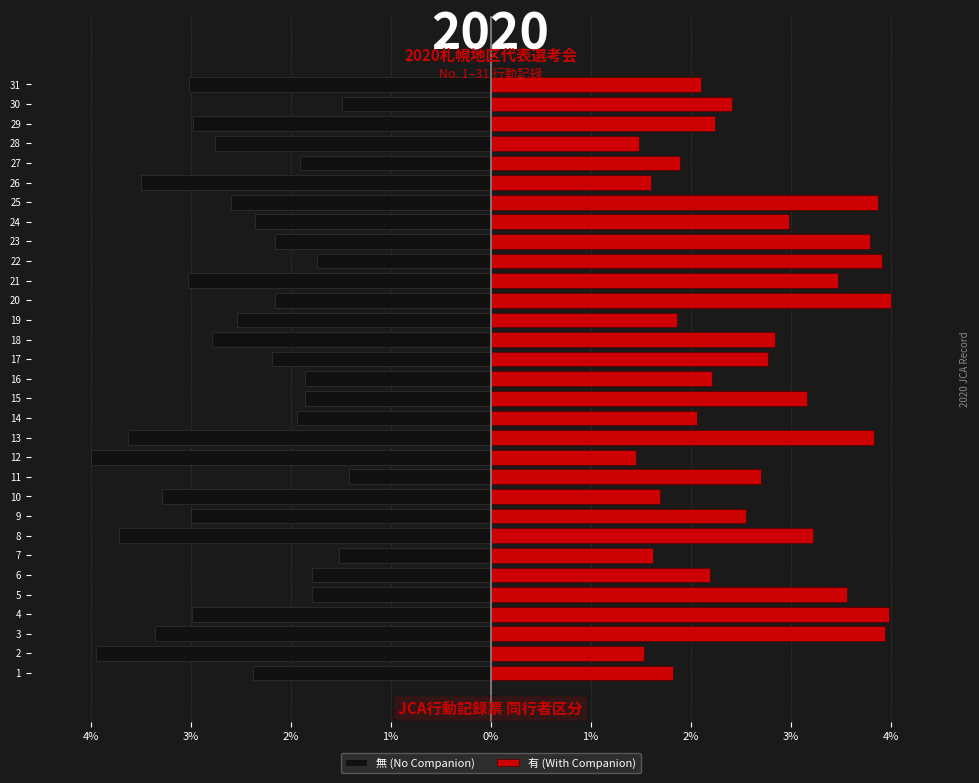

Between 11 and 30, which series saw the biggest shift?

有 (With Companion)